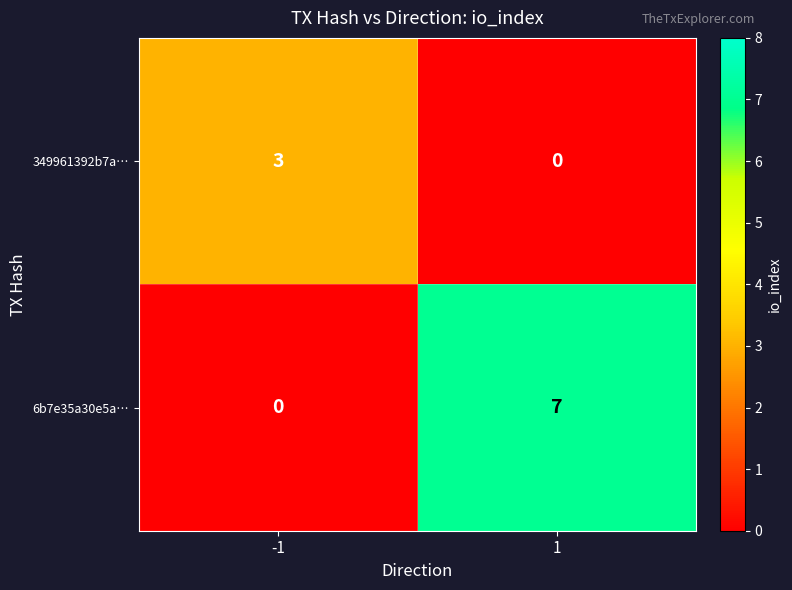

At which category is the sum across all series the highest?

1